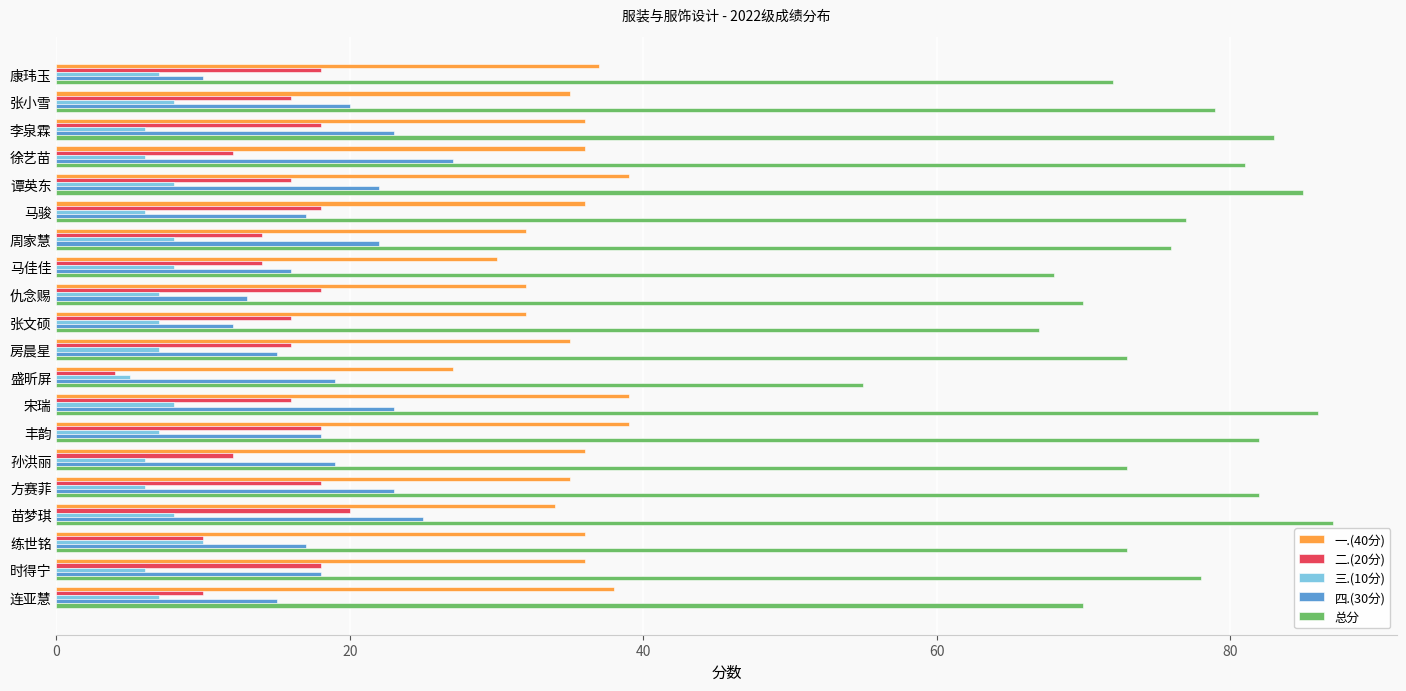

What is the difference between the maximum and second lowest values in the 总分 series?

20